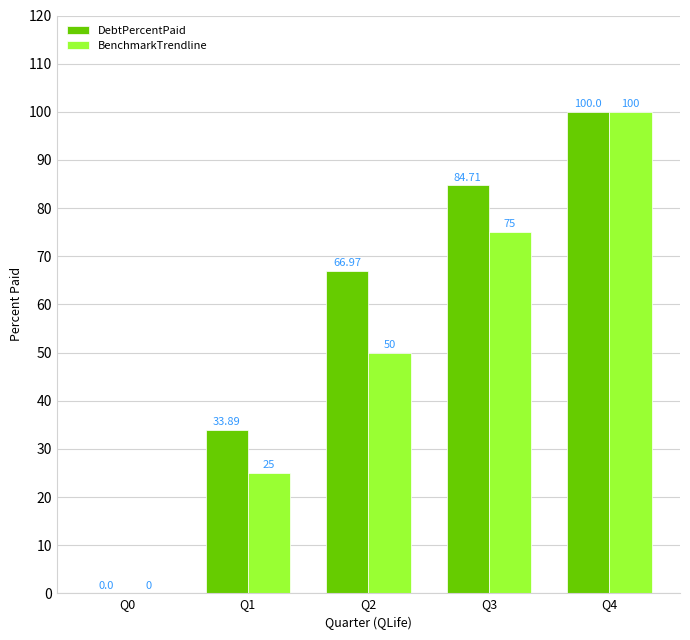

Which series has the largest total across all categories?

DebtPercentPaid